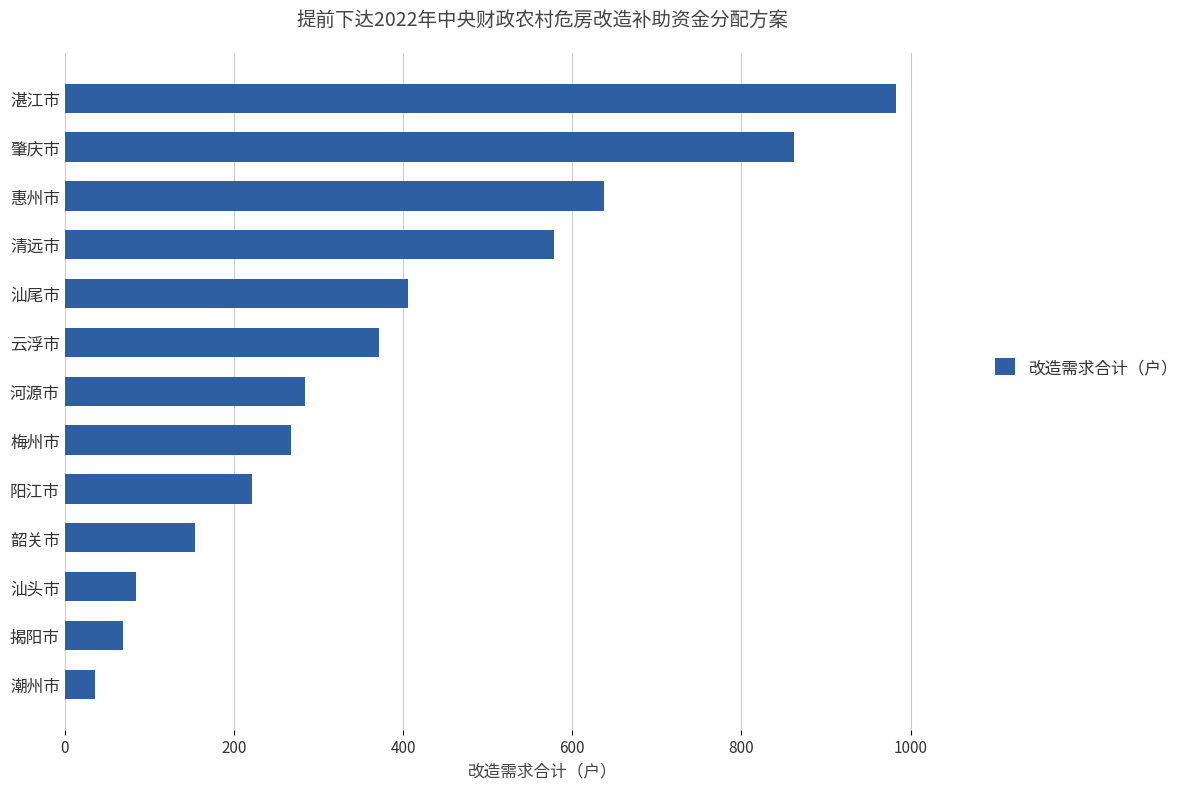

What is the difference between the maximum and minimum values?

947